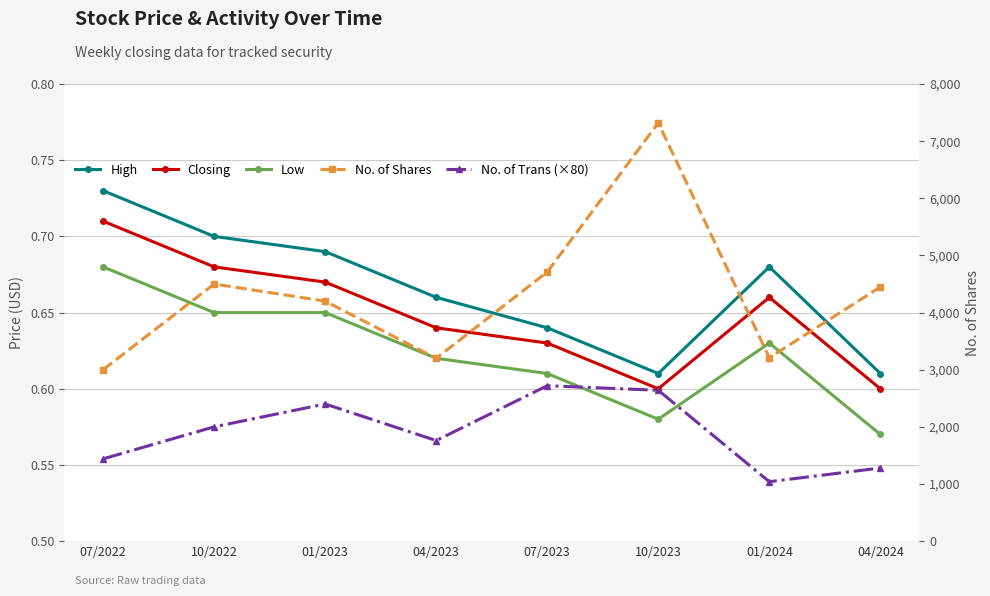

What is the difference between the highest and lowest values at 07/2023?

4709.4